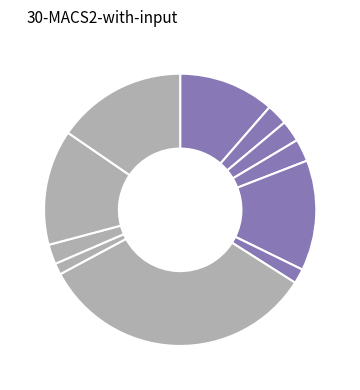

To the nearest percent, what is the average slice percentage?

9%